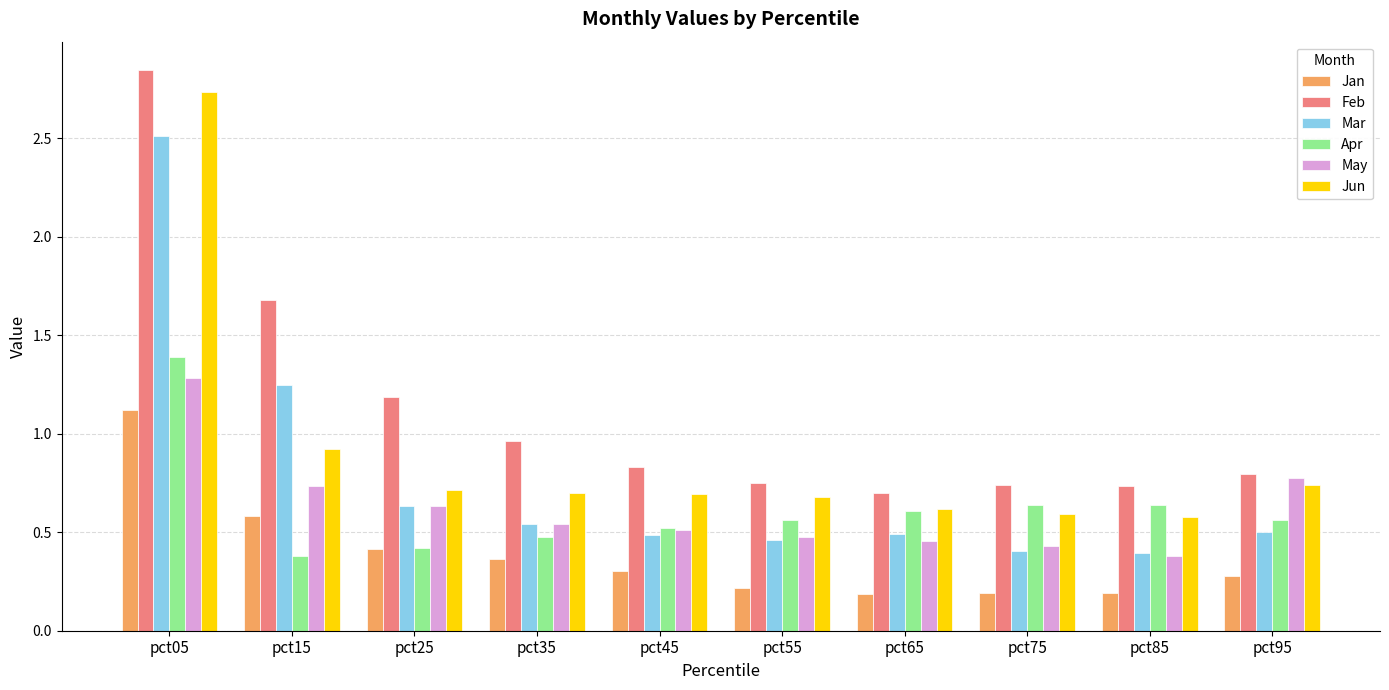

What are all the series names shown in the legend?

Jan, Feb, Mar, Apr, May, Jun